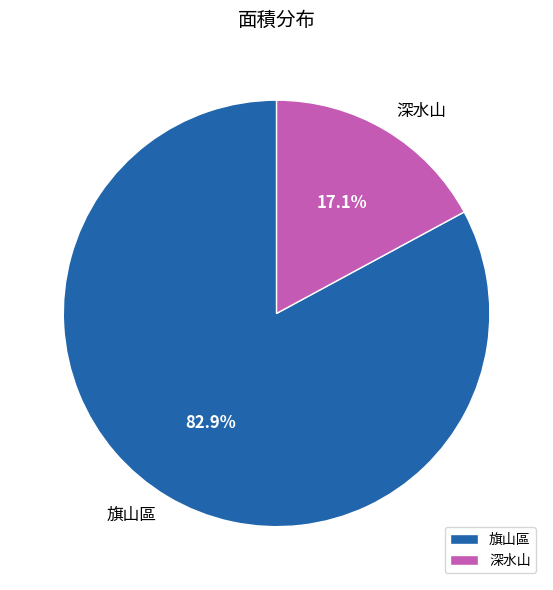

Which category accounts for the majority?

旗山區